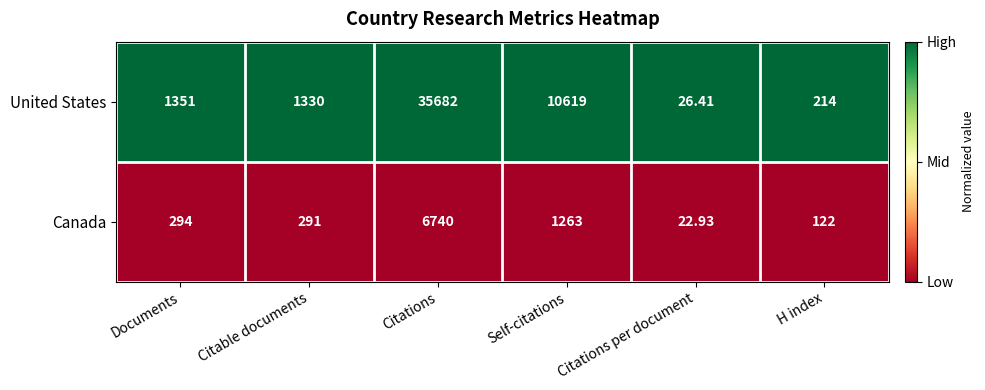

Rank the series at Citable documents from lowest to highest value.

Canada, United States